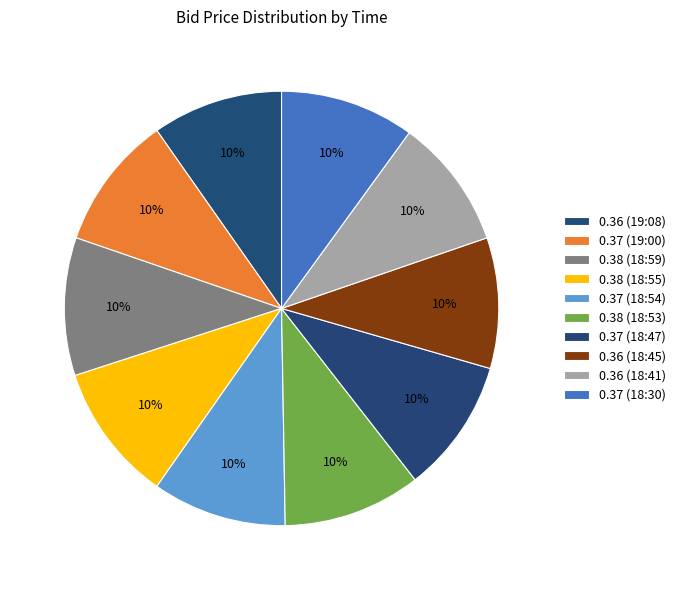

How many slices are in this pie chart?

10